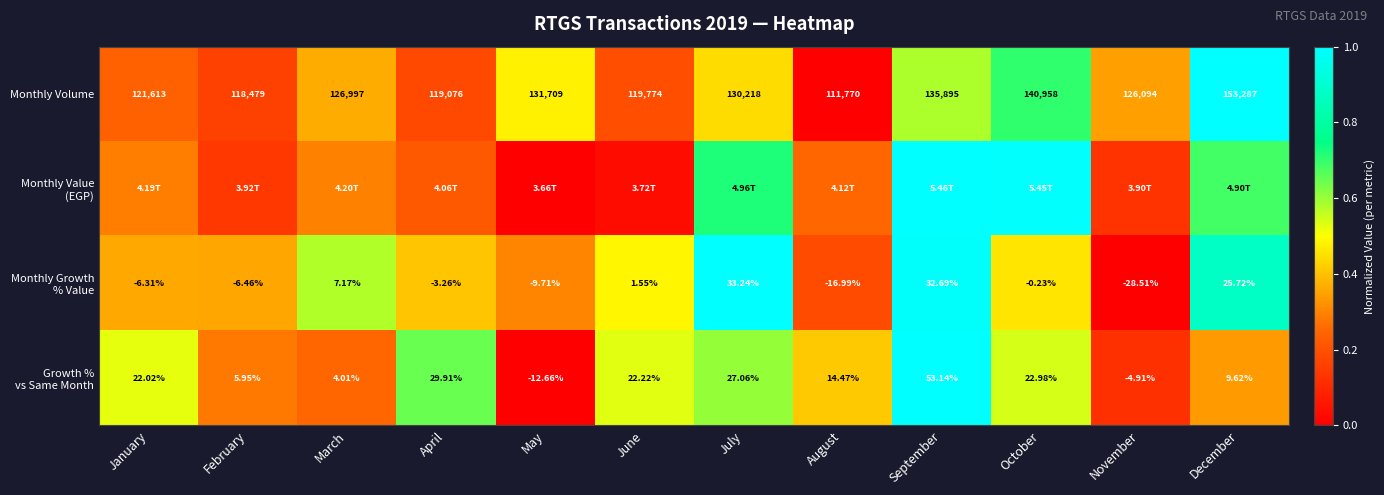

List the labels in order of Monthly Volume value, smallest first.

August, February, April, June, January, November, March, July, May, September, October, December